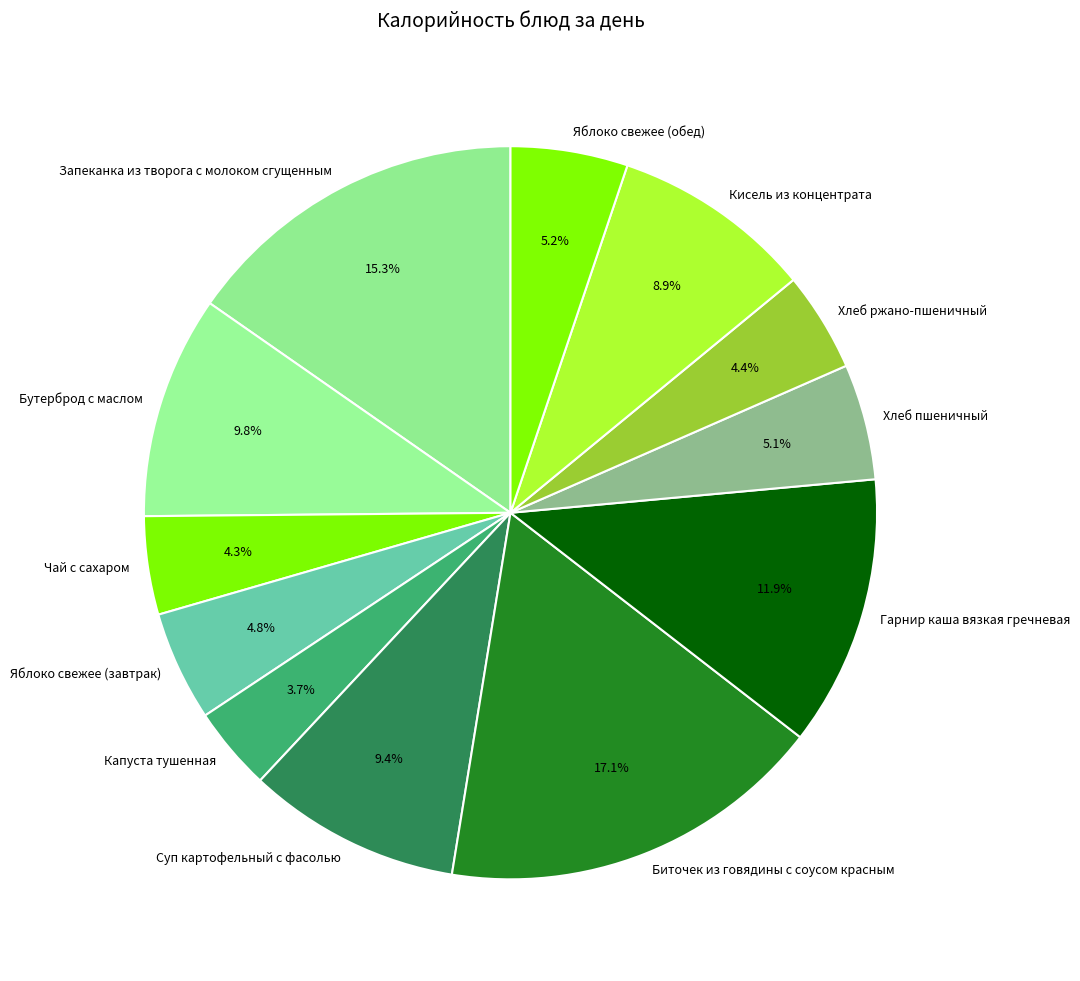

Does Кисель из концентрата represent more than half of the total?

No